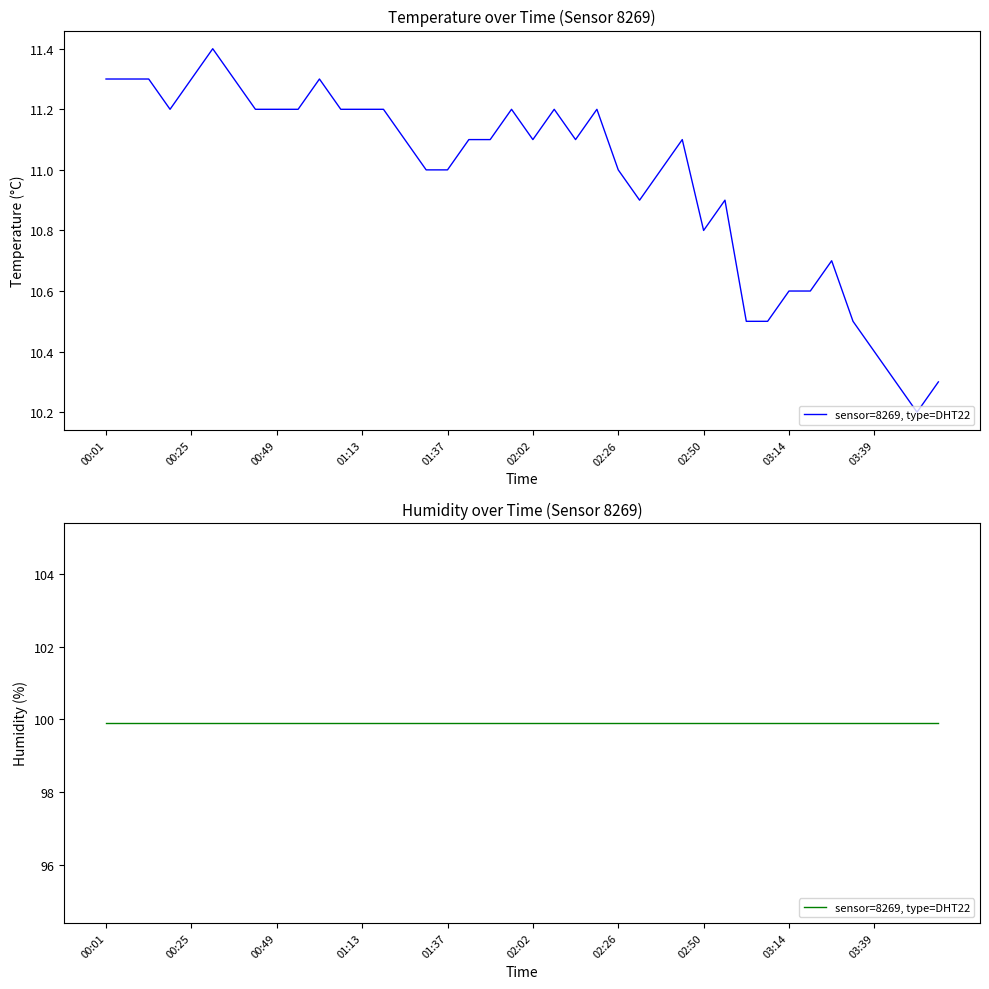

Which label corresponds to the smallest value in the chart?

03:51